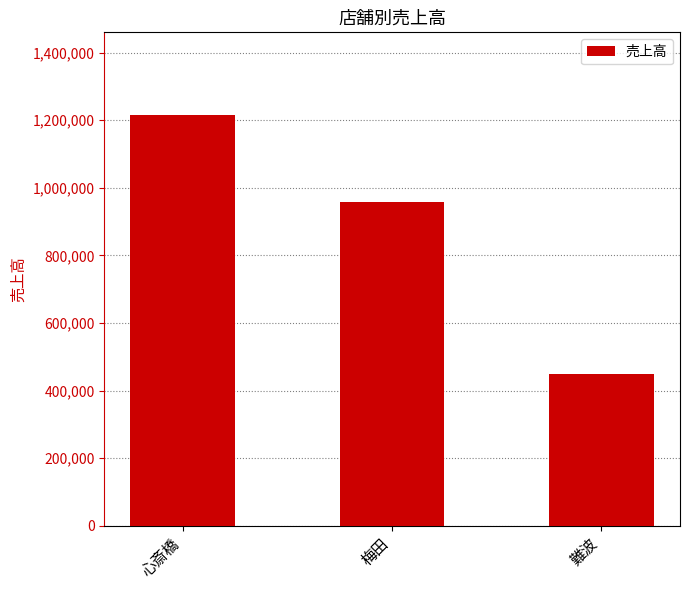

How many bars are there in total?

3